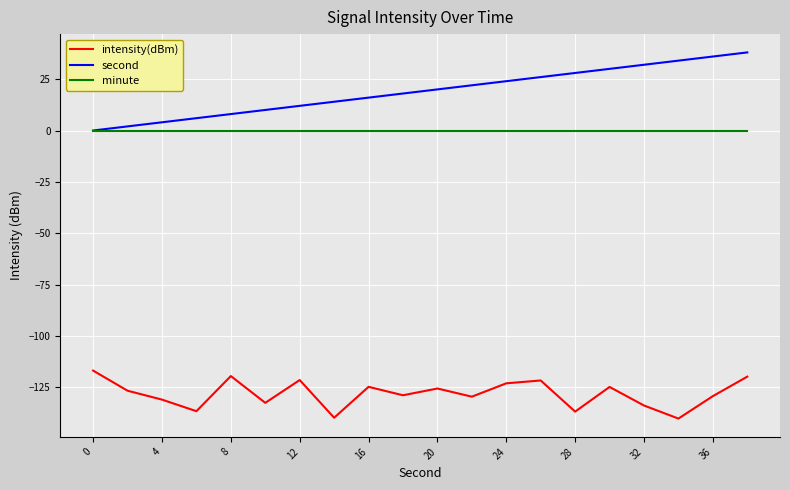

What is the greatest value displayed?

38.0